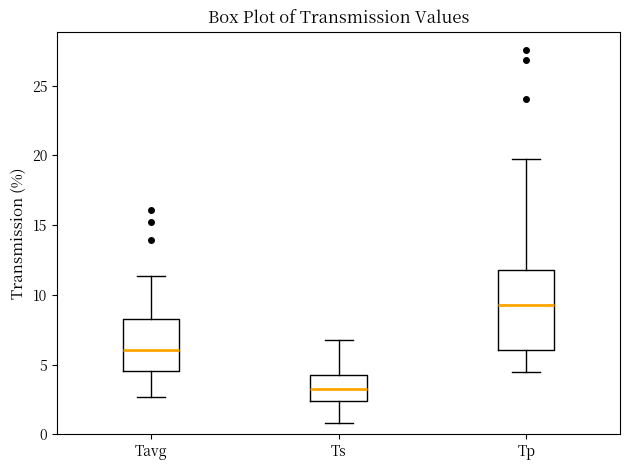

Where is the upper edge of the box for Ts on the y-axis? The values are not printed on the chart, so give them approximately, as read against the axis.

4.5